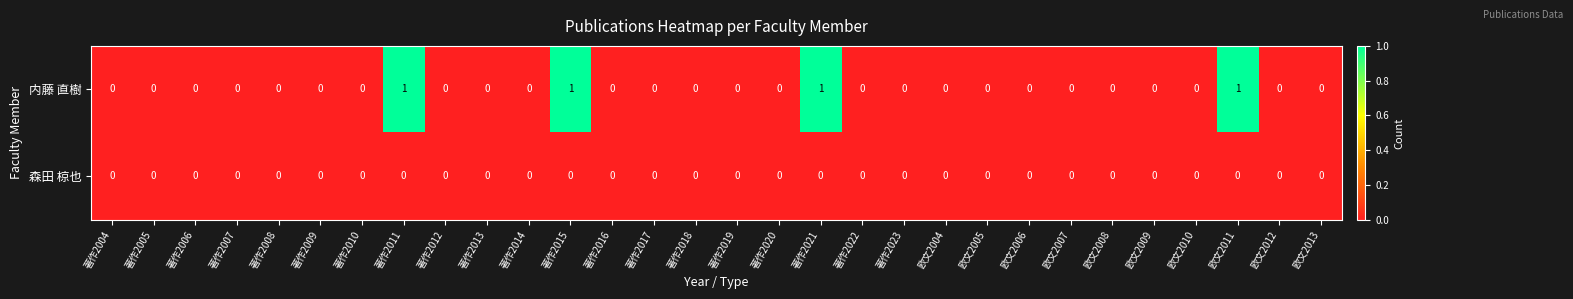

Which series has the largest total across all categories?

内藤 直樹